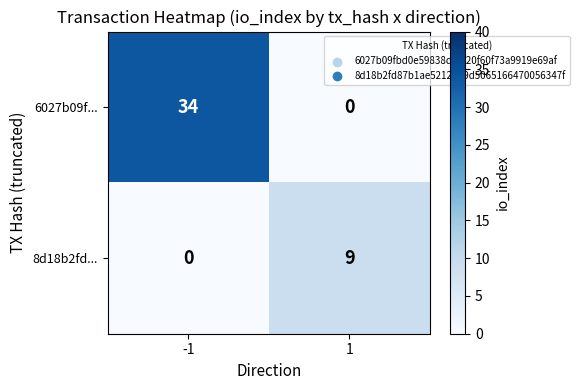

What is the highest value of the 8d18b2fd... series?

9